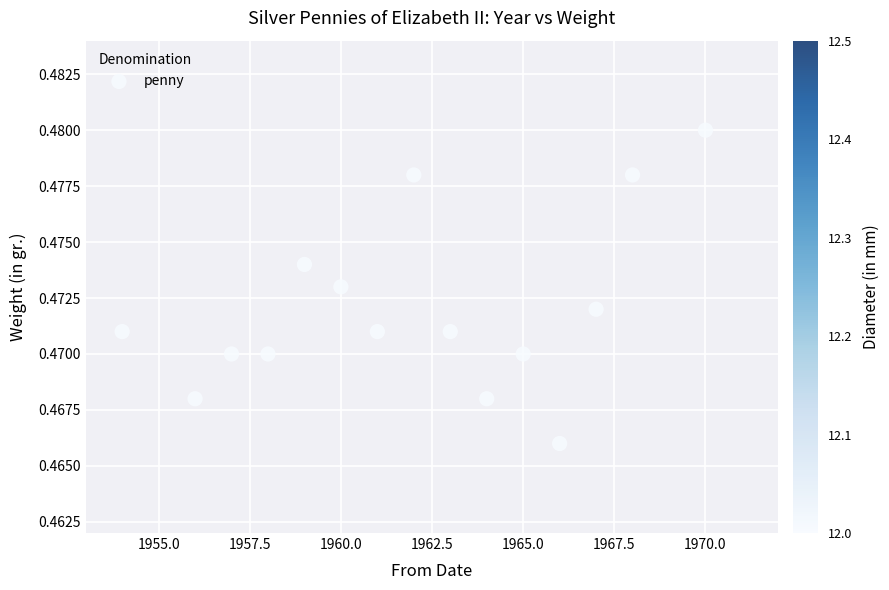

What is the range of X values (max minus min)?

16.0